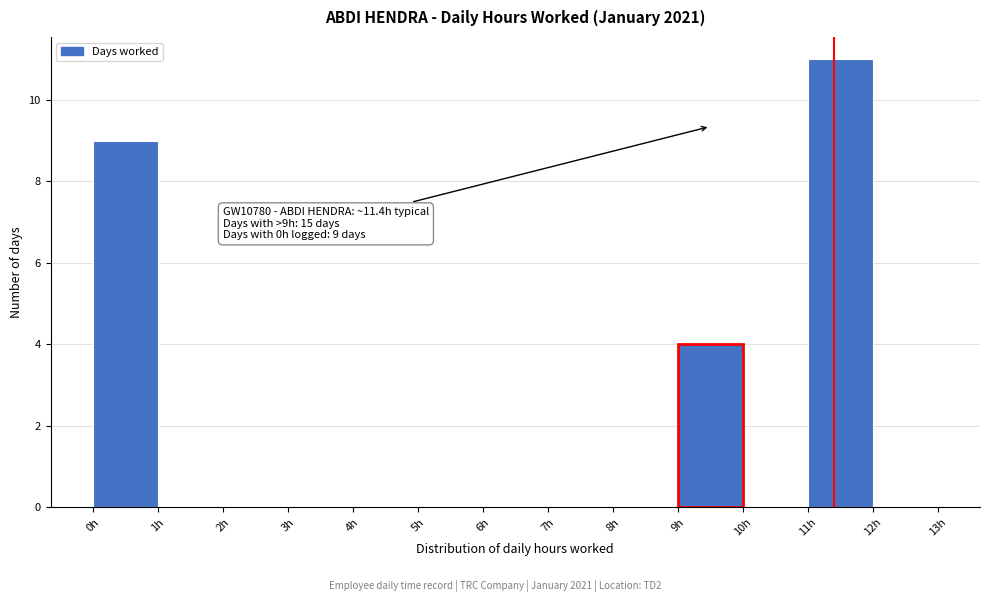

Which range on the x-axis has the tallest bar?

11 to 12